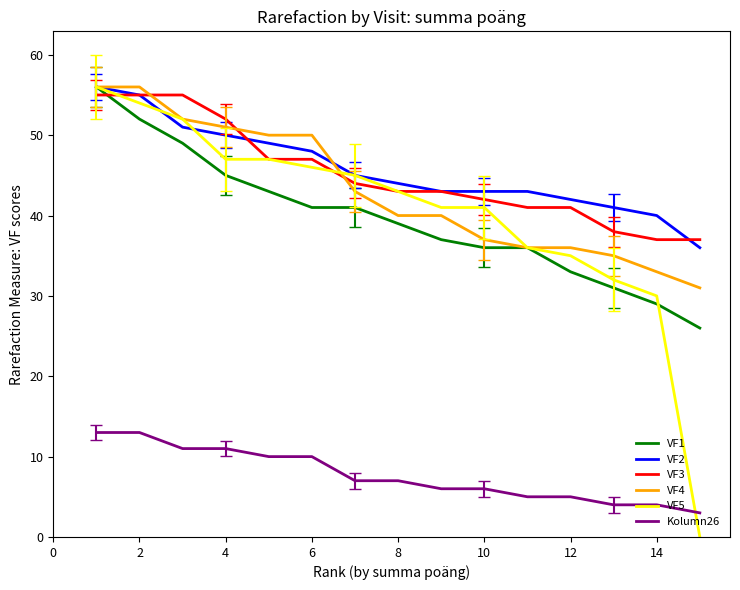

True or false: Kolumn26 and VF2 cross at least once.

False